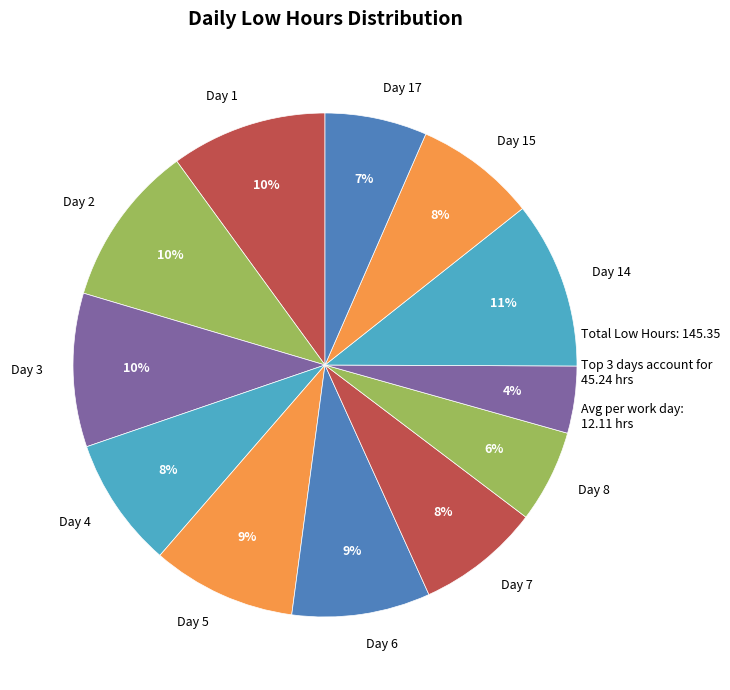

To the nearest percent, what is the average slice percentage?

8%